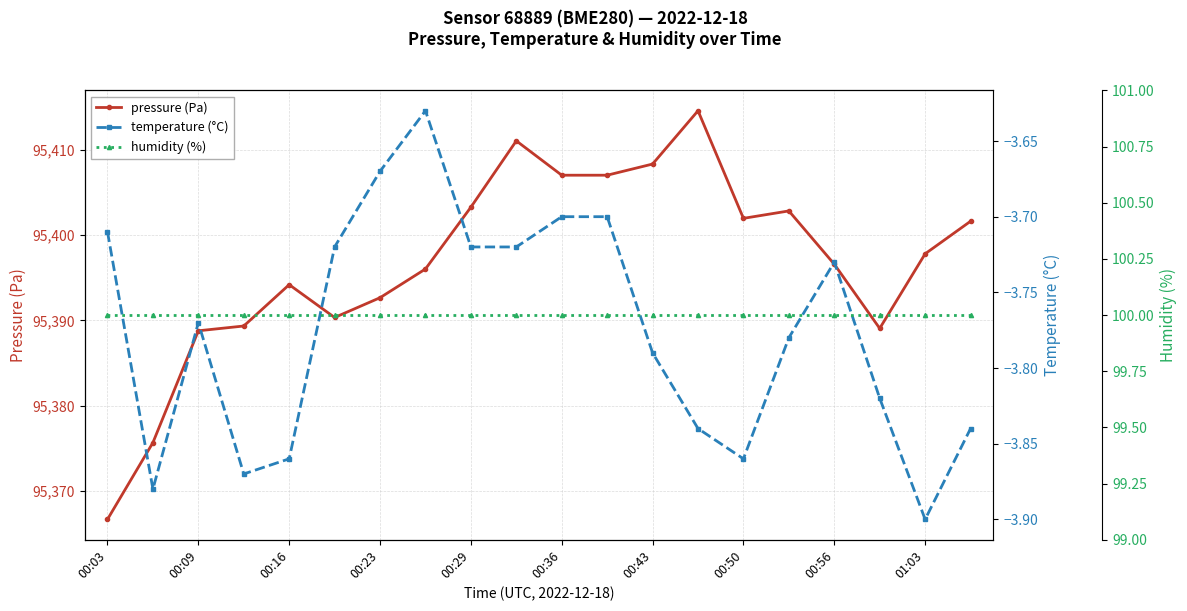

Is it true that pressure (Pa) equals 95394.2 at 00:16?

True